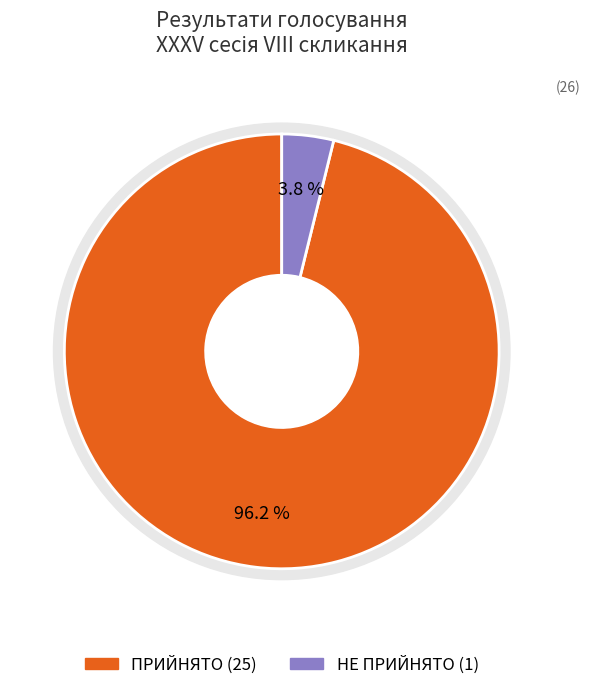

Count the number of slices in the pie.

2